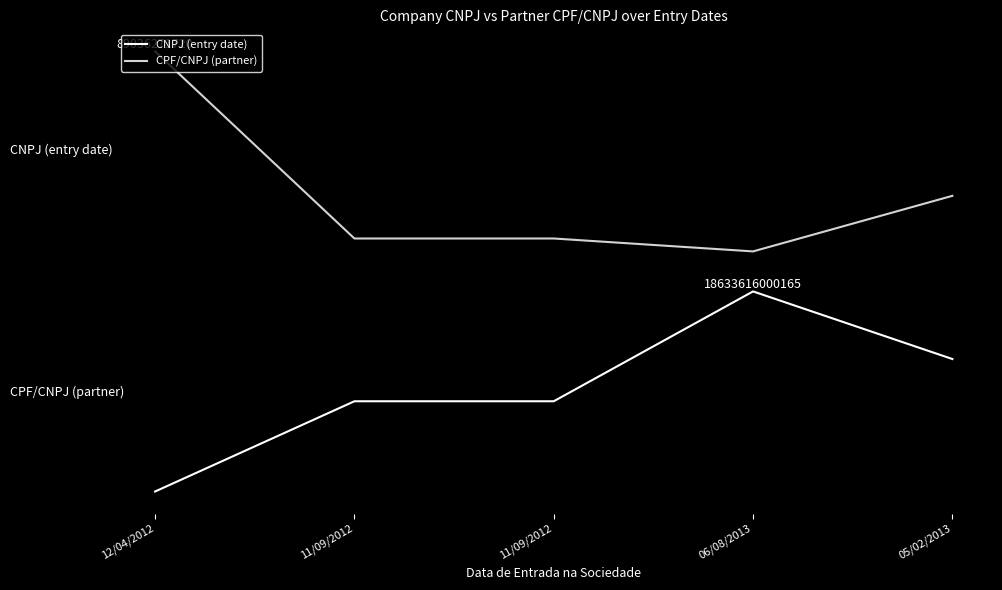

True or false: CNPJ (entry date) and CPF/CNPJ (partner) cross at least once.

False